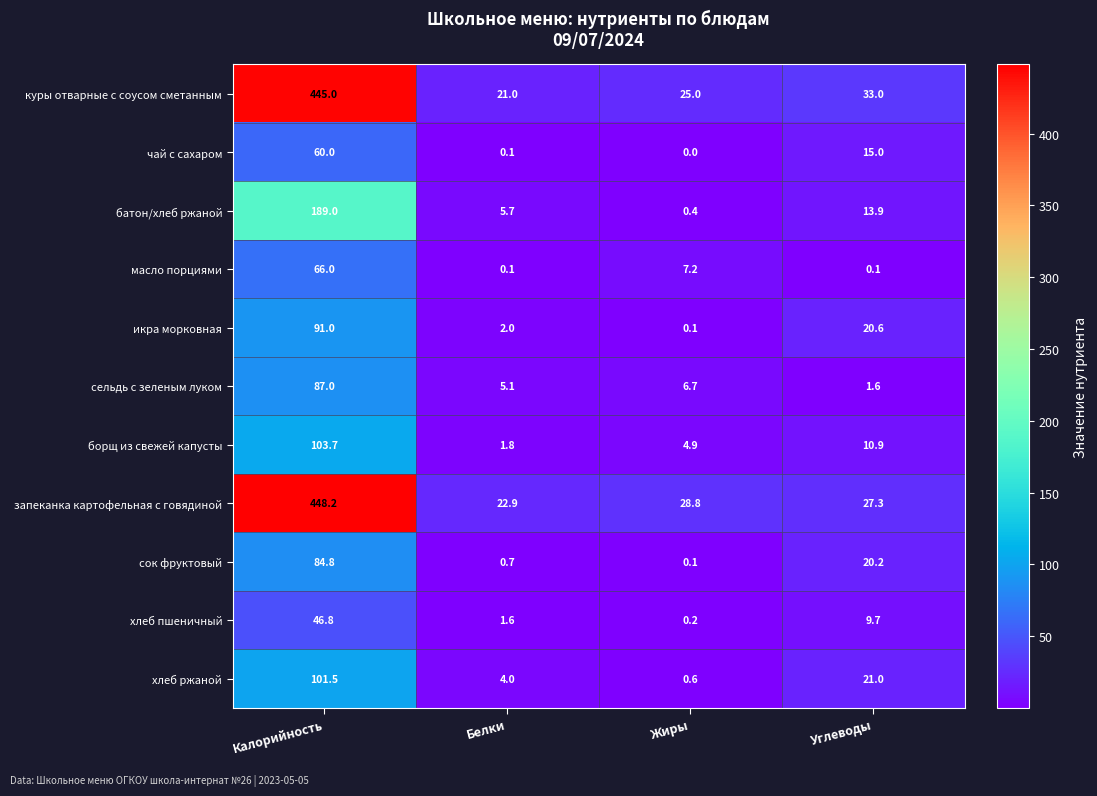

What is the average value of the хлеб ржаной series?

31.8